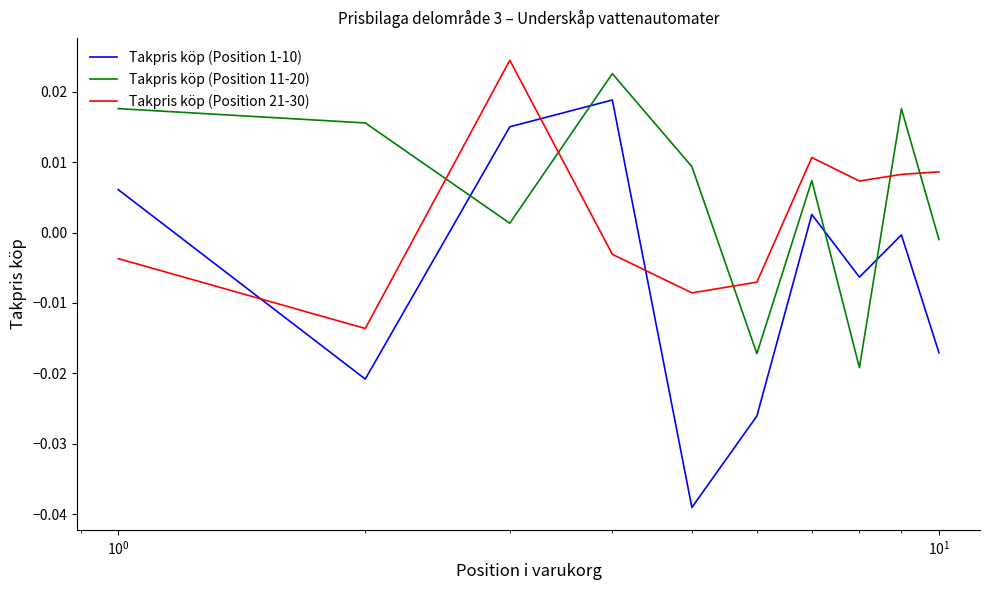

Which series has the largest total across all categories?

Takpris köp (Position 11-20)